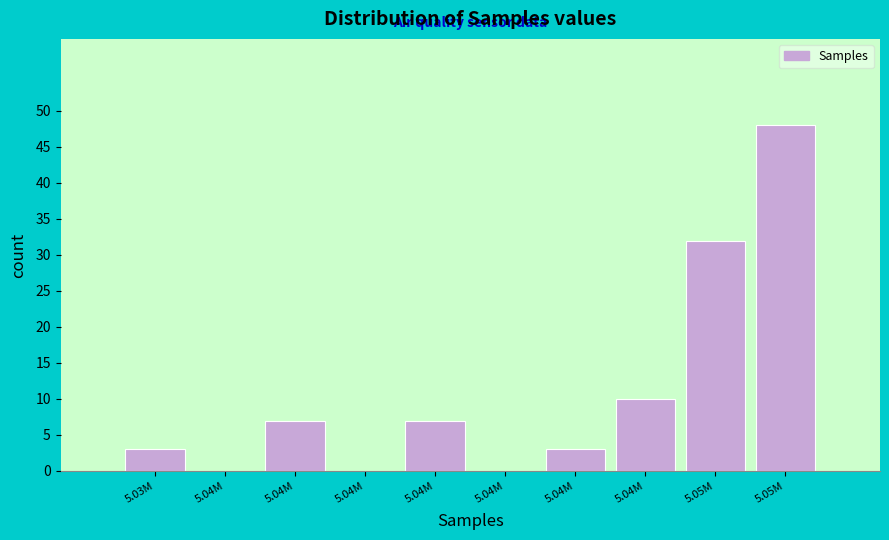

Count the number of categories in the chart.

10